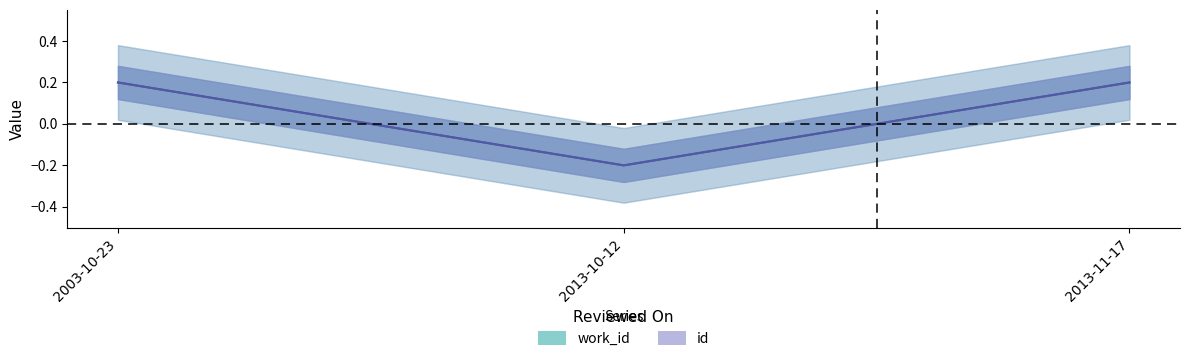

What are all the series names shown in the legend?

work_id, id